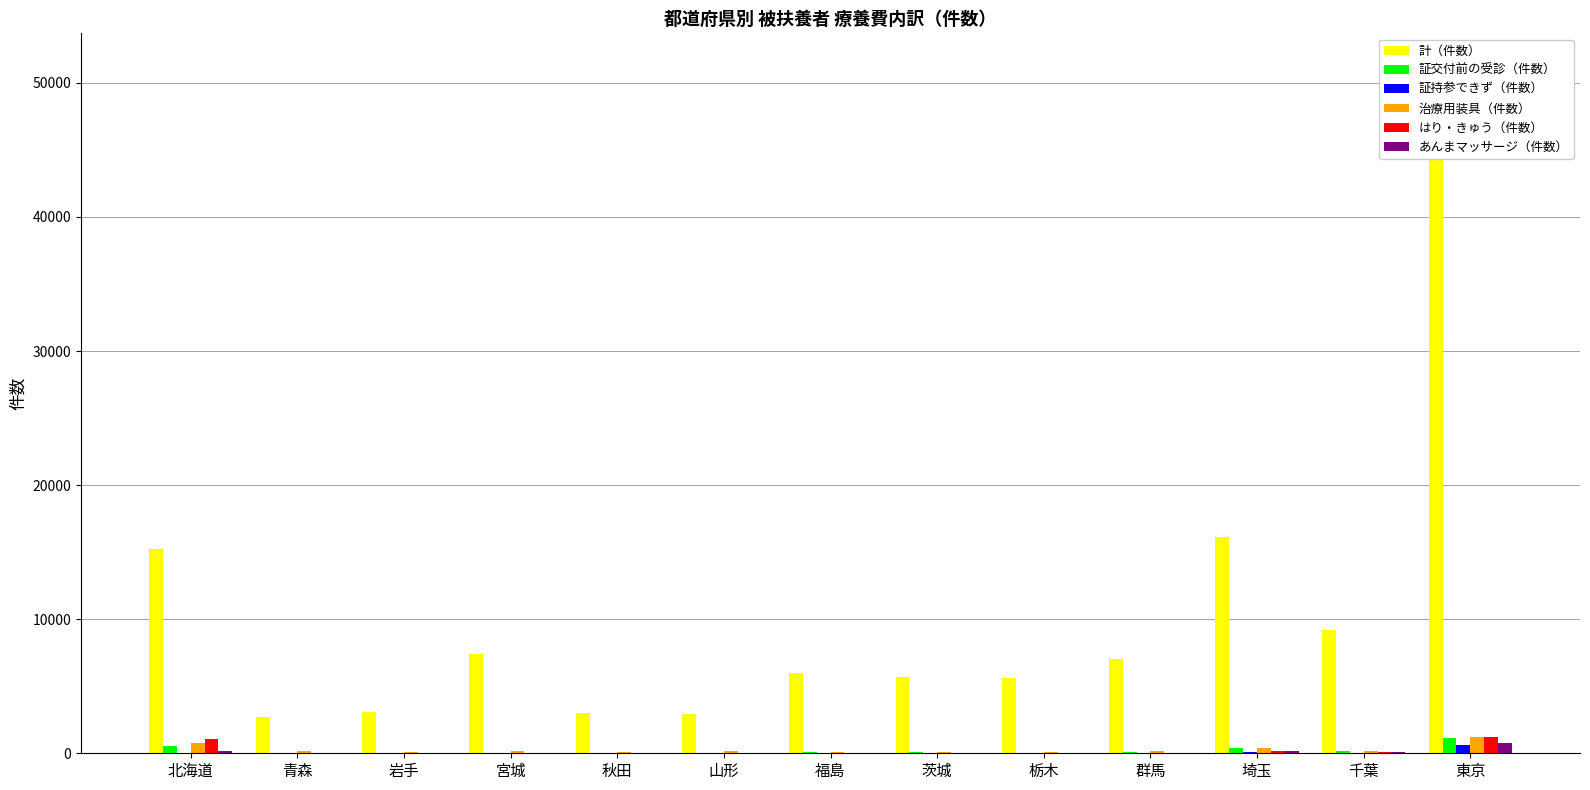

At how many categories does at least one series exceed 50918?

1